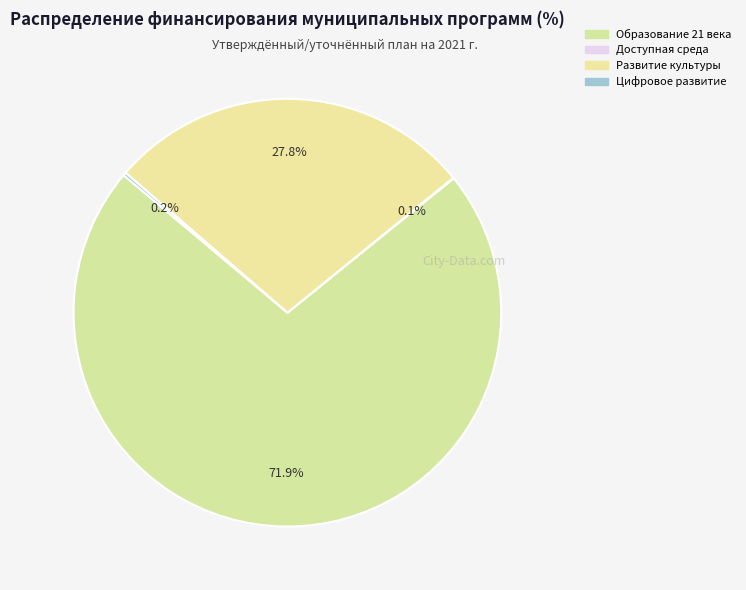

Which slice represents more than half of the pie?

Образование 21 века